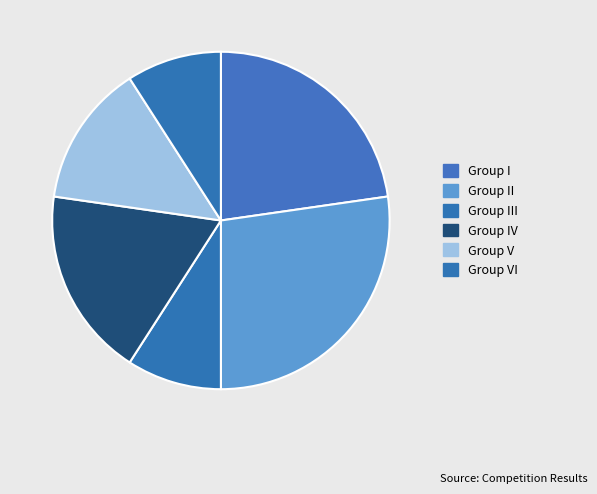

How many segments does this pie chart have?

6